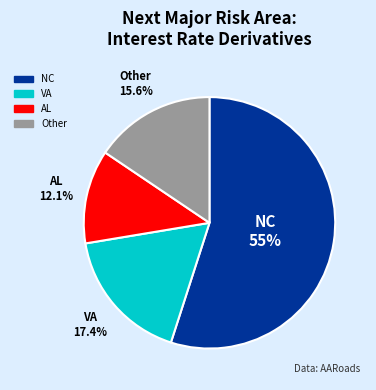

To the nearest percent, what is the average slice percentage?

25%